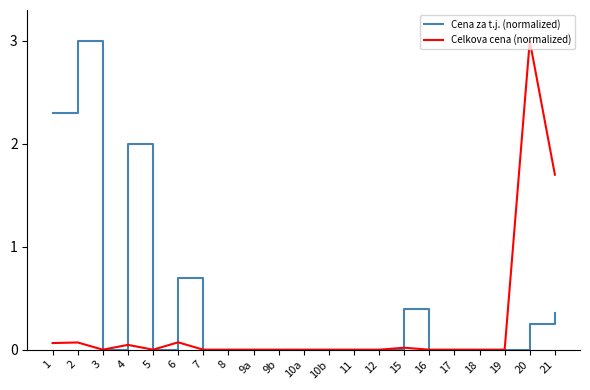

Which series has the largest total across all categories?

Cena za t.j. (normalized)